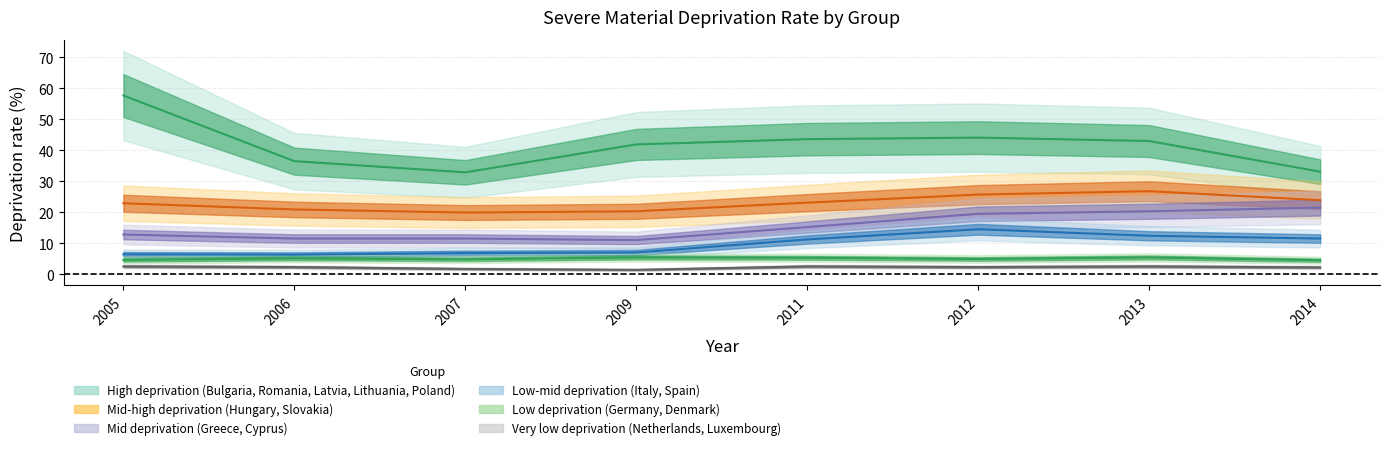

At 2013, list the series in order from largest to smallest.

High deprivation (Bulgaria, Romania, Latvia, Lithuania, Poland), Mid-high deprivation (Hungary, Slovakia), Mid deprivation (Greece, Cyprus), Low-mid deprivation (Italy, Spain), Low deprivation (Germany, Denmark), Very low deprivation (Netherlands, Luxembourg)